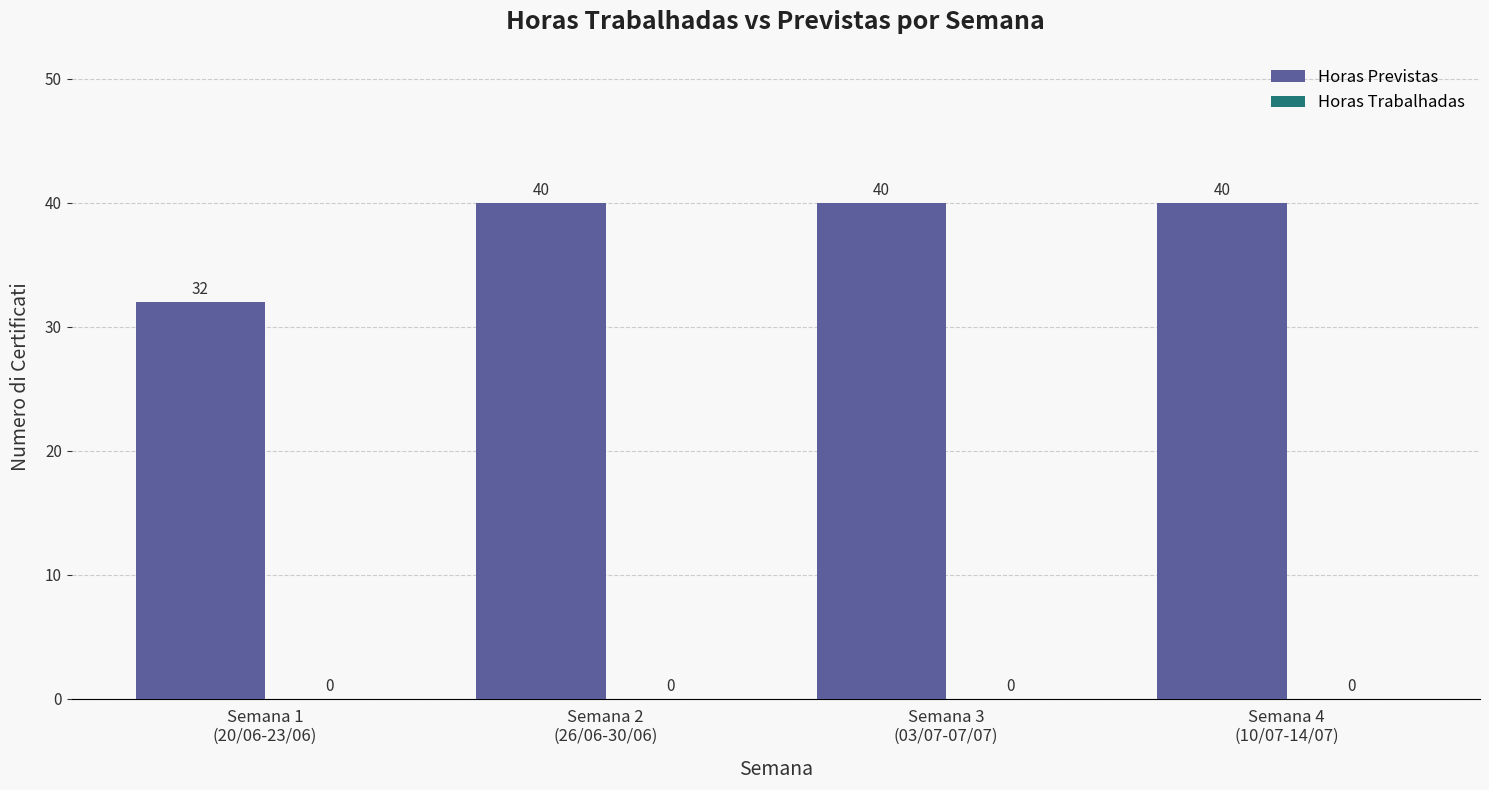

Are the bars horizontal?

No